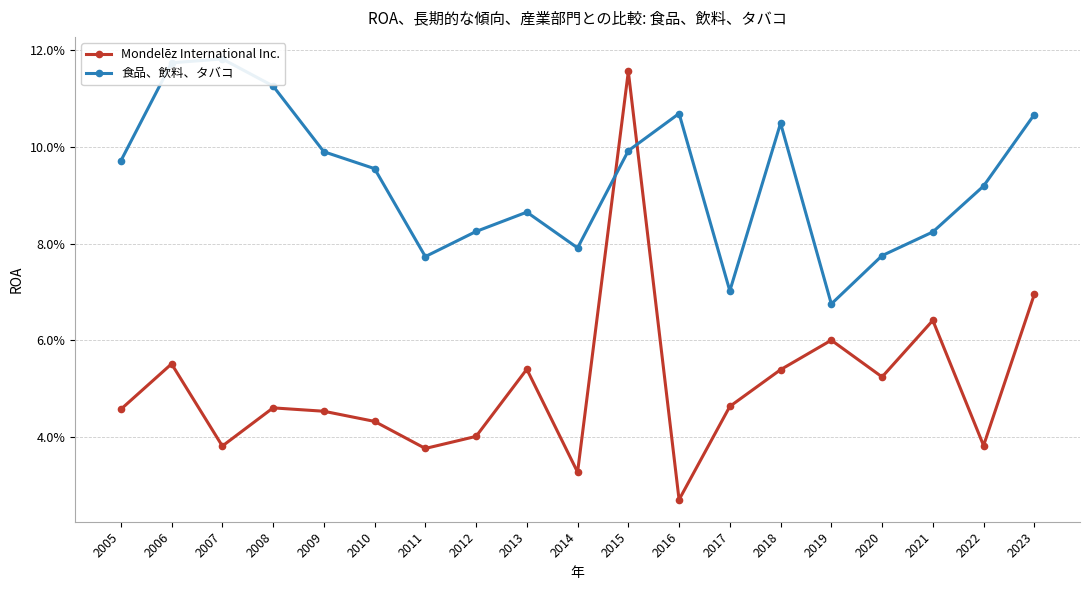

List the labels in order of Mondelēz International Inc. value, smallest first.

2016, 2014, 2011, 2007, 2022, 2012, 2010, 2009, 2005, 2008, 2017, 2020, 2018, 2013, 2006, 2019, 2021, 2023, 2015